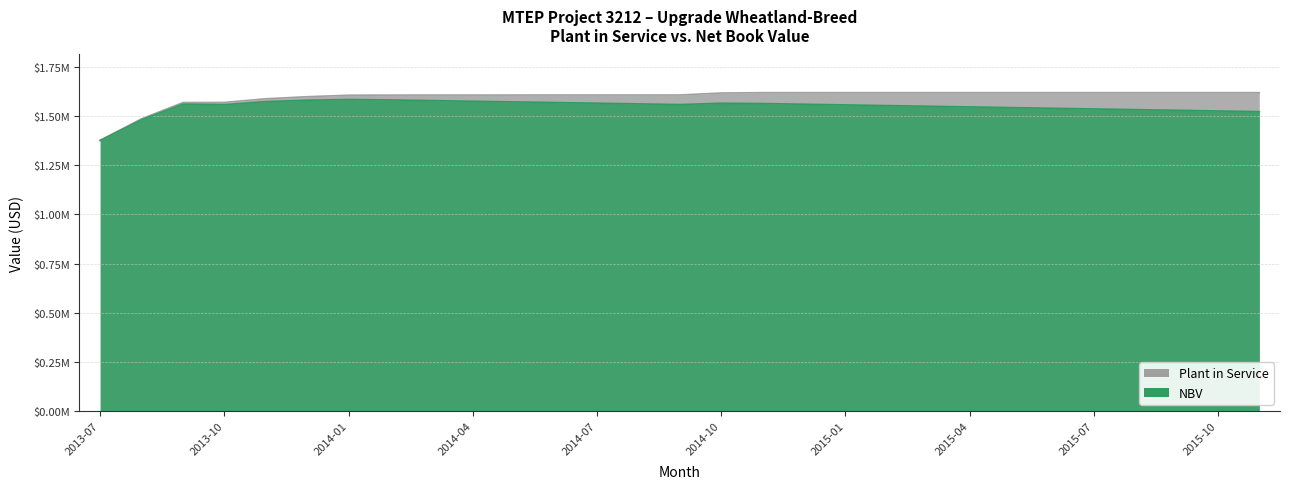

Reading right to left, list all the values displayed in this chart.

Plant in Service: 2015-11=1620287.2	2015-10=1620287.2	2015-09=1620287.2	2015-08=1620287.2	2015-07=1620287.2	2015-06=1620287.2	2015-05=1620287.2	2015-04=1620287.2	2015-03=1620287.2	2015-02=1620287.2	2015-01=1620287.2	2014-12=1620287.2	2014-11=1620287.2	2014-10=1618522.9	2014-09=1608366.6	2014-08=1608366.6	2014-07=1608366.6	2014-06=1608366.6	2014-05=1608213.0	2014-04=1608077.9	2014-03=1608077.9	2014-02=1607939.3	2014-01=1607145.6	2013-12=1599726.8	2013-11=1589146.2	2013-10=1570441.1	2013-09=1569921.1	2013-08=1487087.1	2013-07=1377993.6
NBV: 2015-11=1523639.2	2015-10=1527068.8	2015-09=1530498.4	2015-08=1533928.0	2015-07=1537357.6	2015-06=1540787.2	2015-05=1544216.9	2015-04=1547646.5	2015-03=1551076.1	2015-02=1554505.7	2015-01=1557935.3	2014-12=1561364.9	2014-11=1564794.5	2014-10=1566459.7	2014-09=1559729.4	2014-08=1563133.7	2014-07=1566538.1	2014-06=1569942.5	2014-05=1573193.2	2014-04=1576462.2	2014-03=1579865.9	2014-02=1583131.1	2014-01=1585740.9	2013-12=1581723.9	2013-11=1574529.4	2013-10=1559188.0	2013-09=1561992.1	2013-08=1482481.0	2013-07=1376535.2